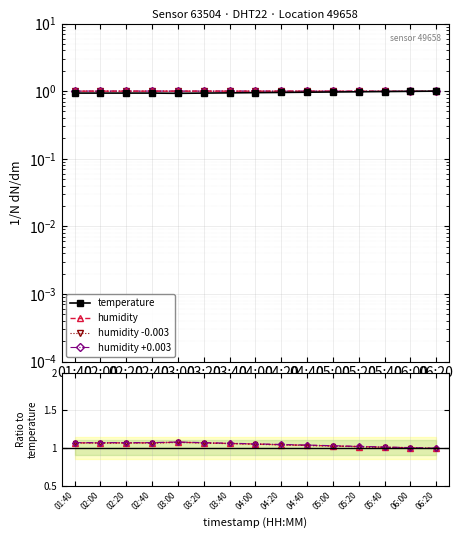

Which series has the largest total across all categories?

humidity +0.003